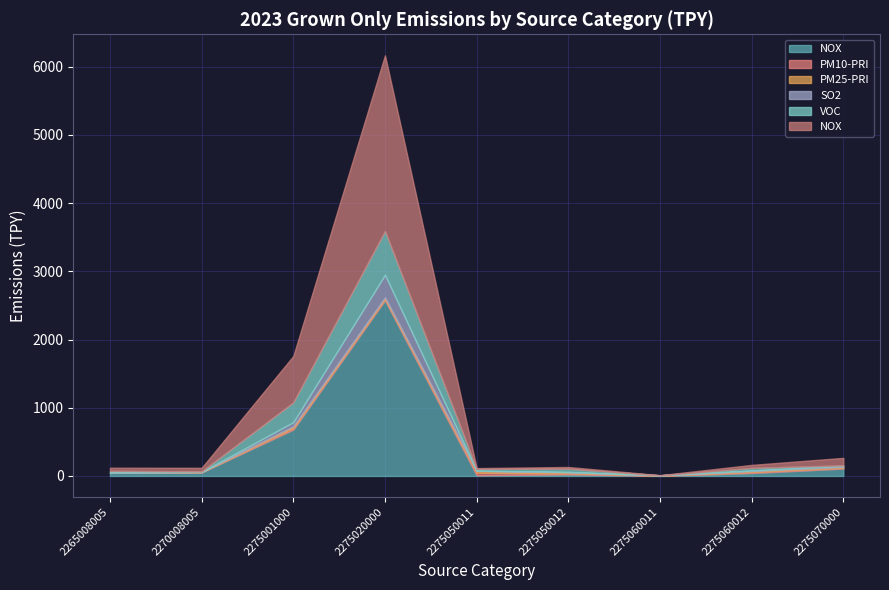

At 2265008005, list the series in order from smallest to largest.

Sum of PM25-PRI_2023GO_TPY, Sum of PM10-PRI_2023GO_TPY, Sum of SO2_2023GO_TPY, Sum of VOC_2023GO_TPY, Sum of NOX_2023GO_TPY, Sum of NOX_2023GC_TPY